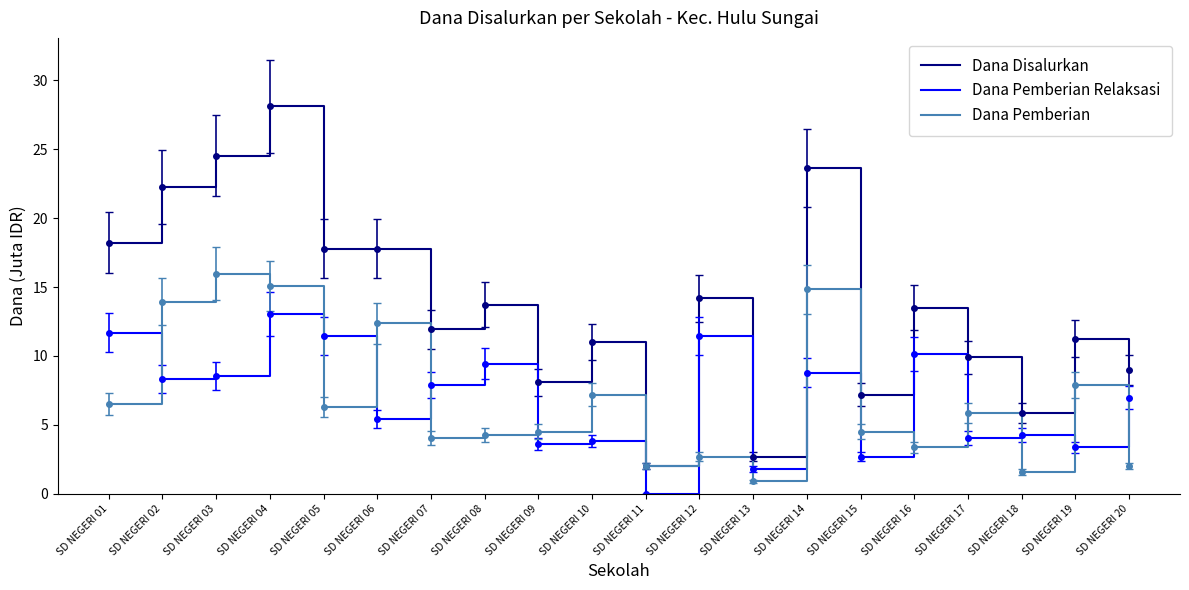

Rank the series at SD NEGERI 02 from highest to lowest value.

Dana Disalurkan, Dana Pemberian, Dana Pemberian Relaksasi